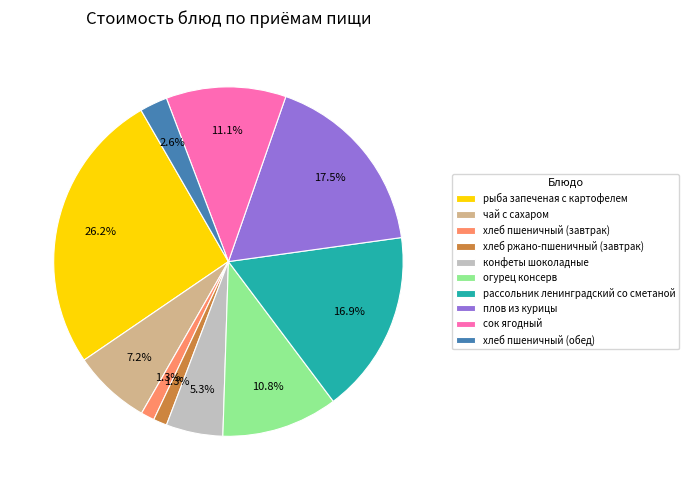

To the nearest percent, what is the difference between the largest and smallest slice percentages?

25%